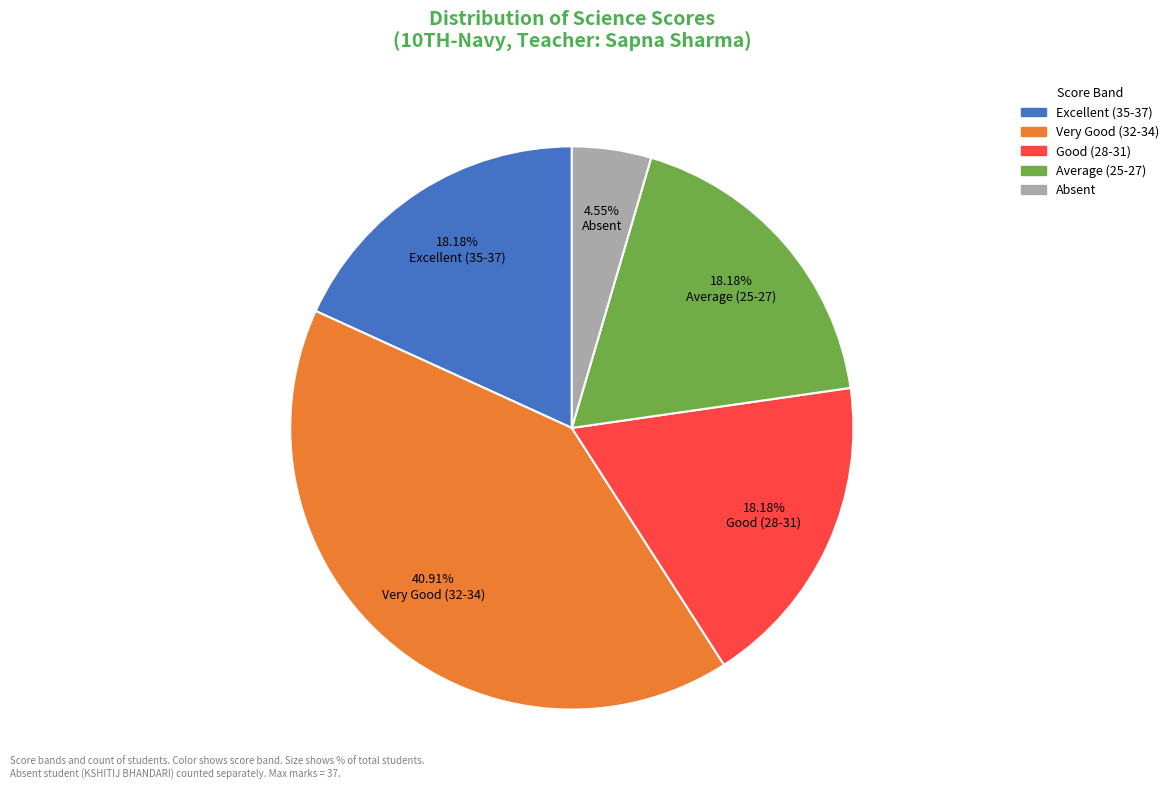

How many segments does this pie chart have?

5